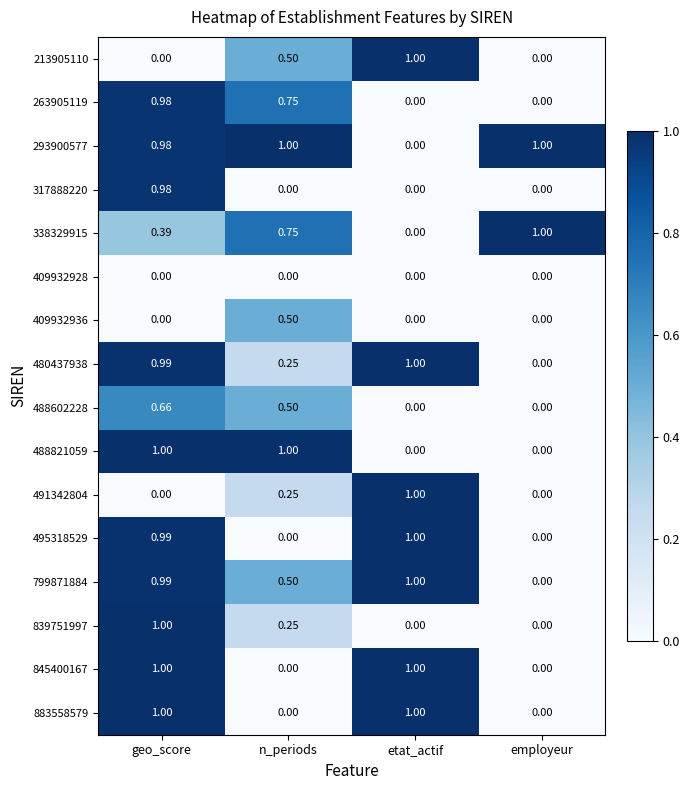

At which category is the sum across all series the highest?

geo_score